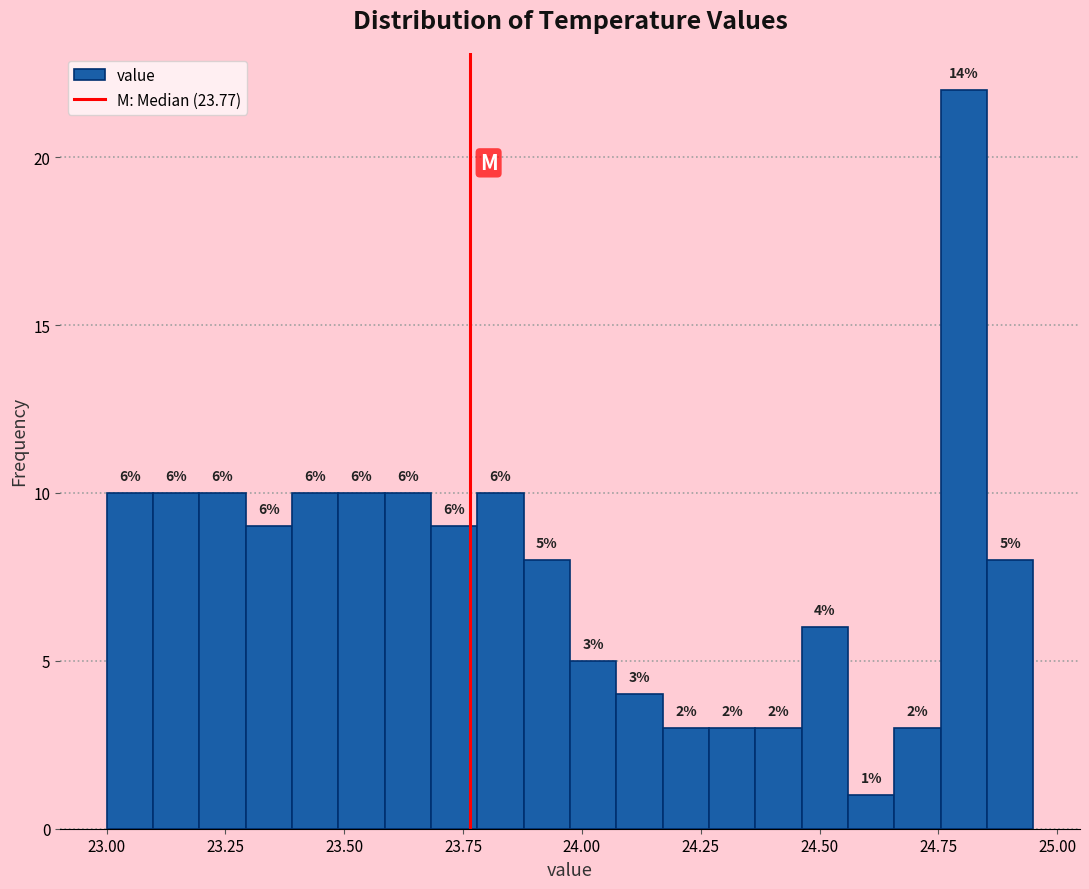

Read against the x-axis, roughly where is the centre of the tallest bar?

24.80